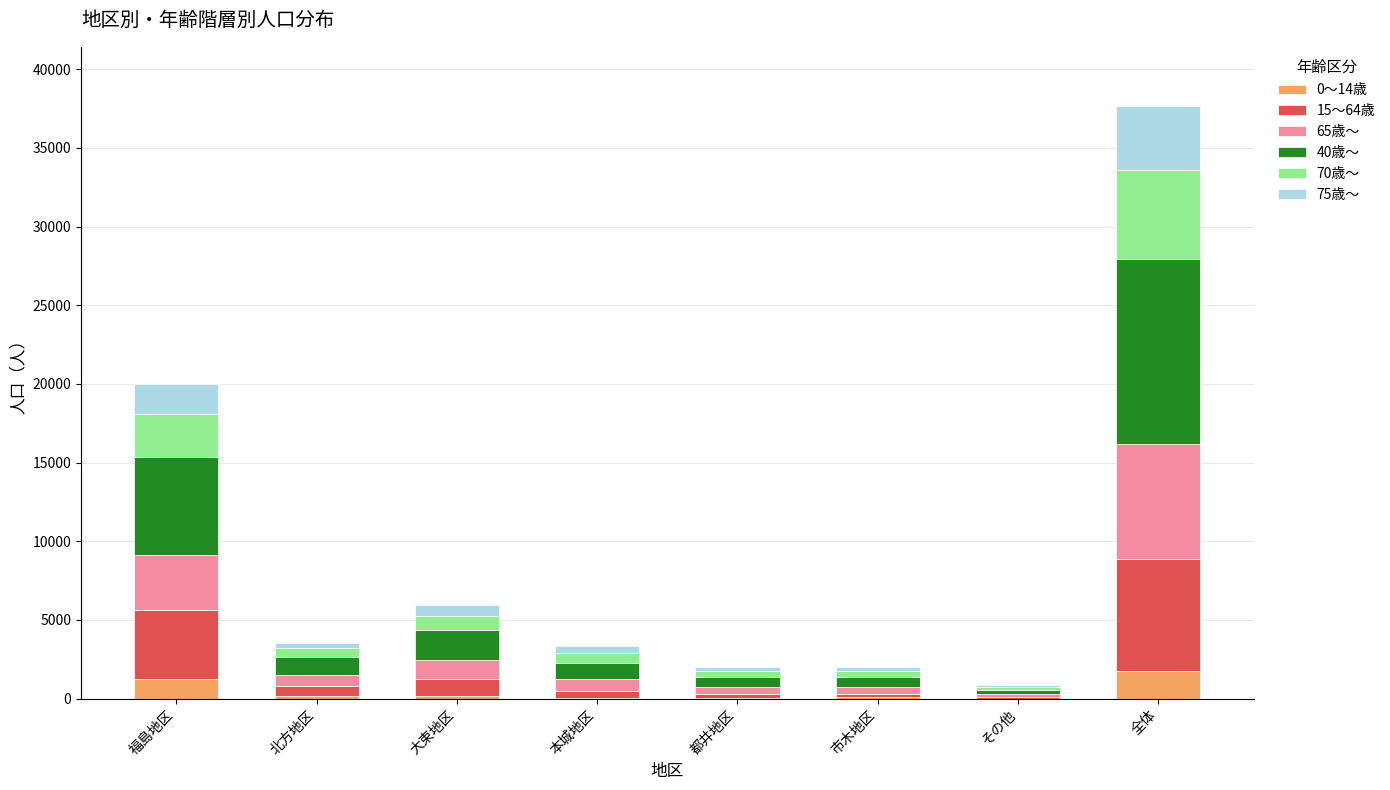

What is the total value across all series at 福島地区?

19987